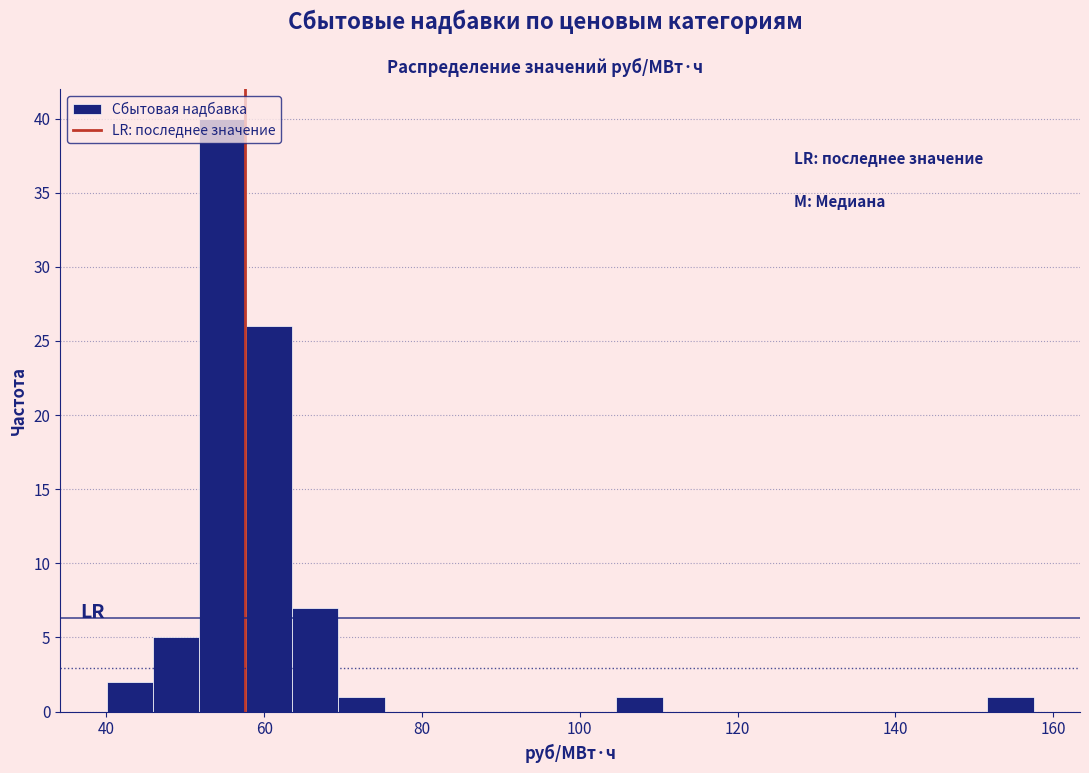

Read against the x-axis, roughly where is the centre of the tallest bar?

54